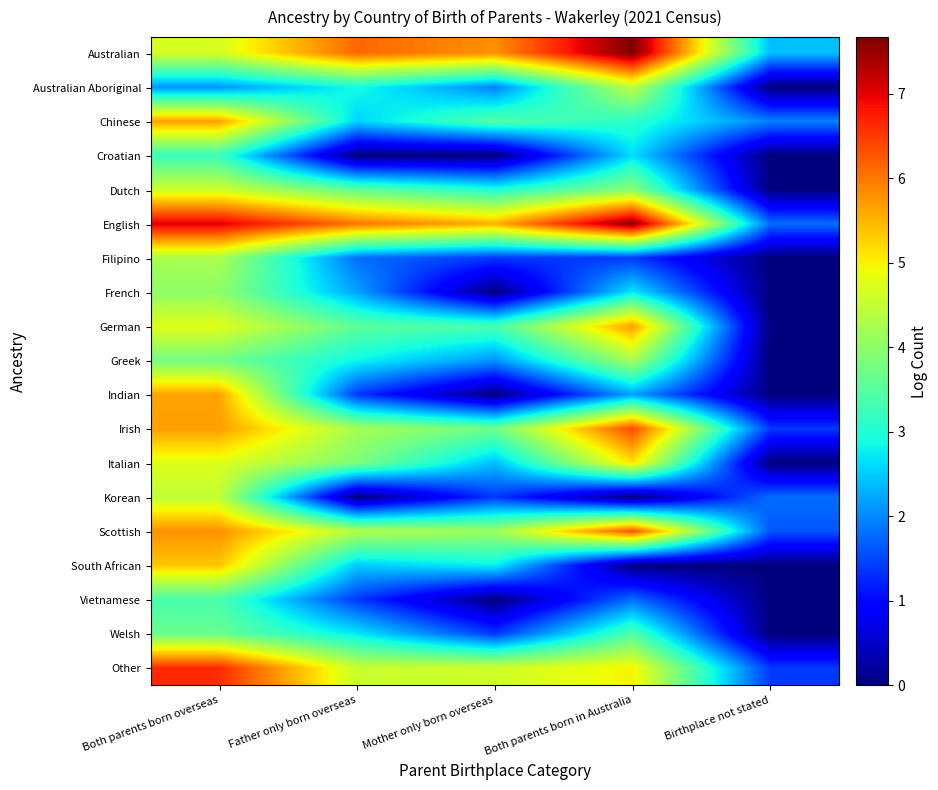

What is the spread (max minus min) of values at Mother only born overseas?

5.8